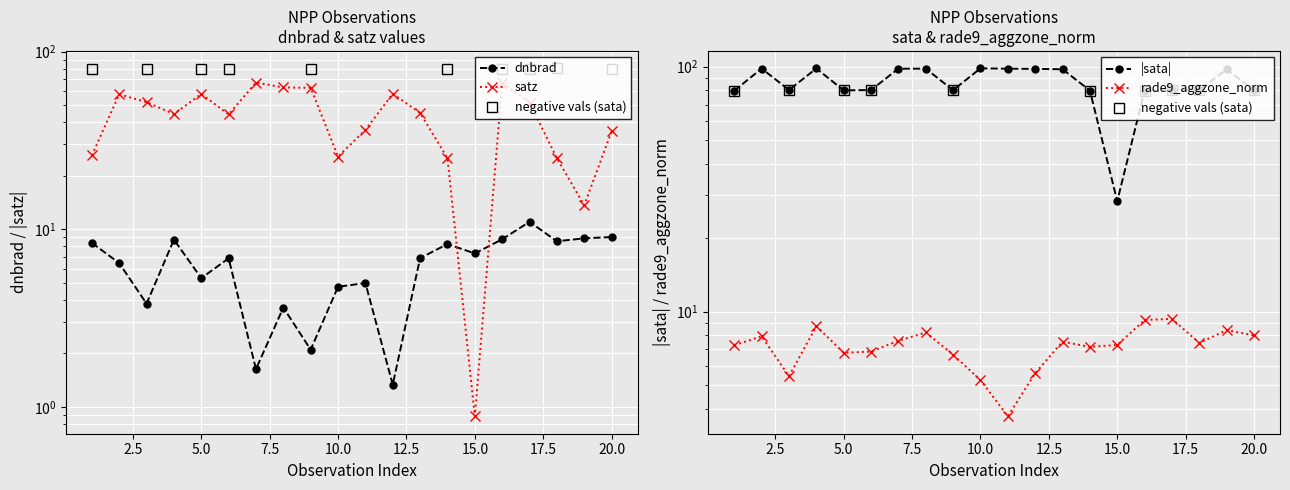

What is the greatest value displayed?

67.0